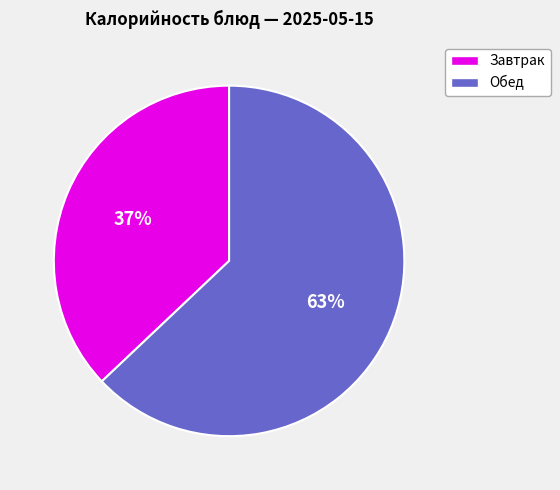

Is there a majority slice in this chart?

Yes